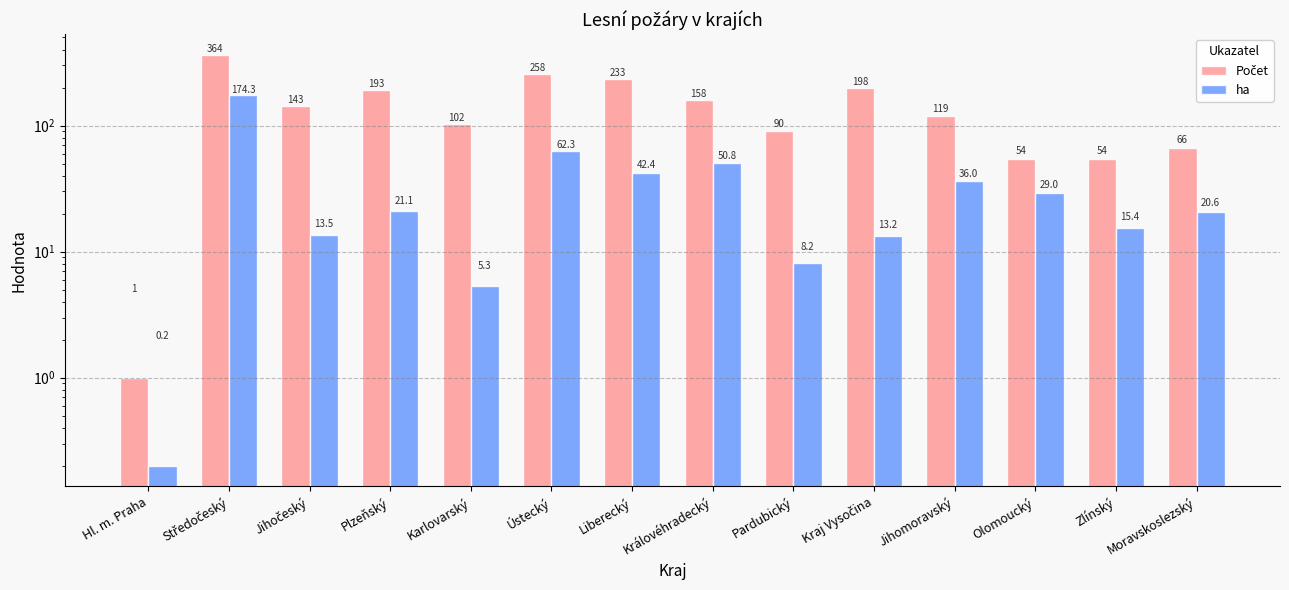

What is the minimum value for Počet?

1.0